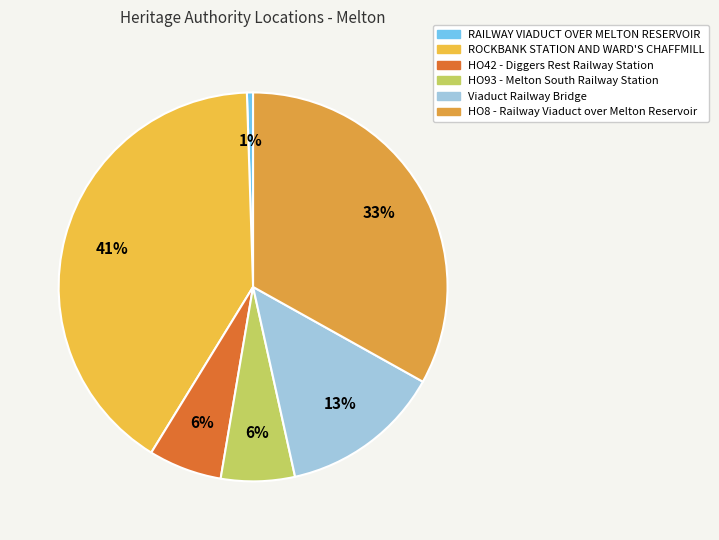

Is Viaduct Railway Bridge the majority of the pie?

No